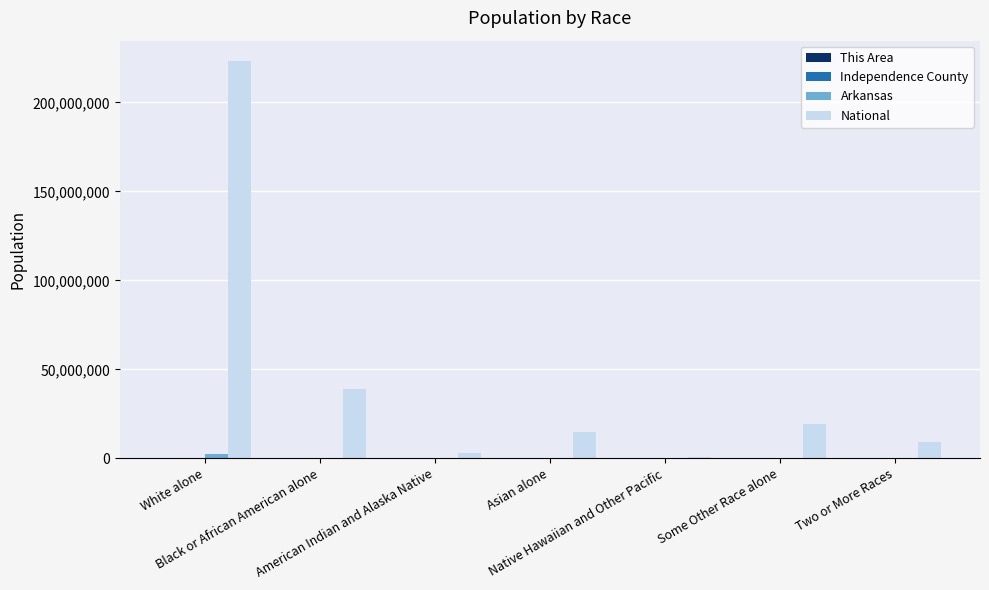

What is the greatest value displayed?

223553265